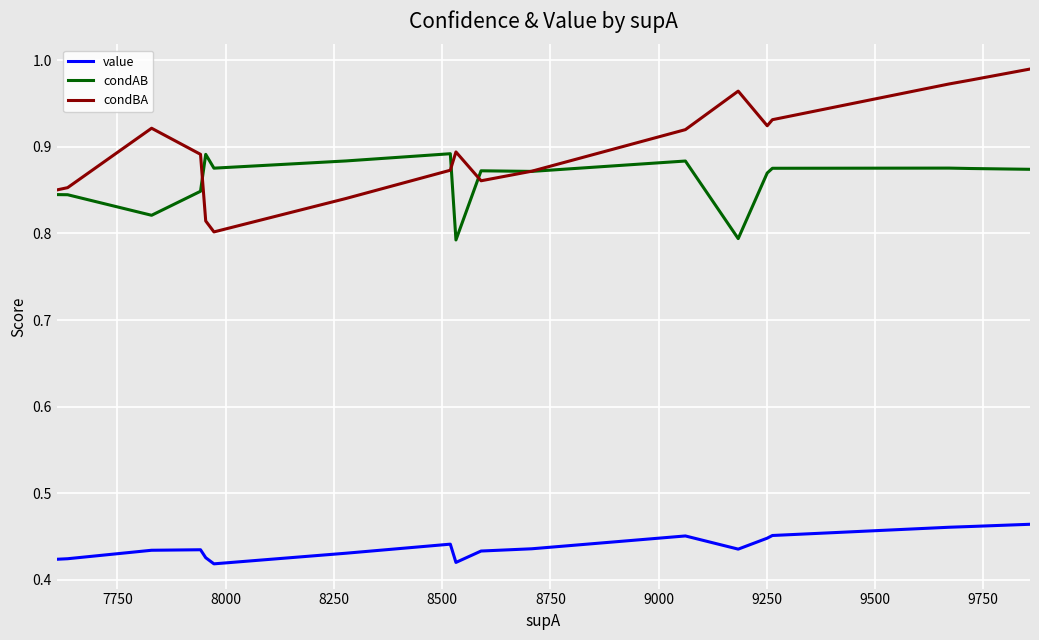

True or false: condBA and value cross at least once.

False